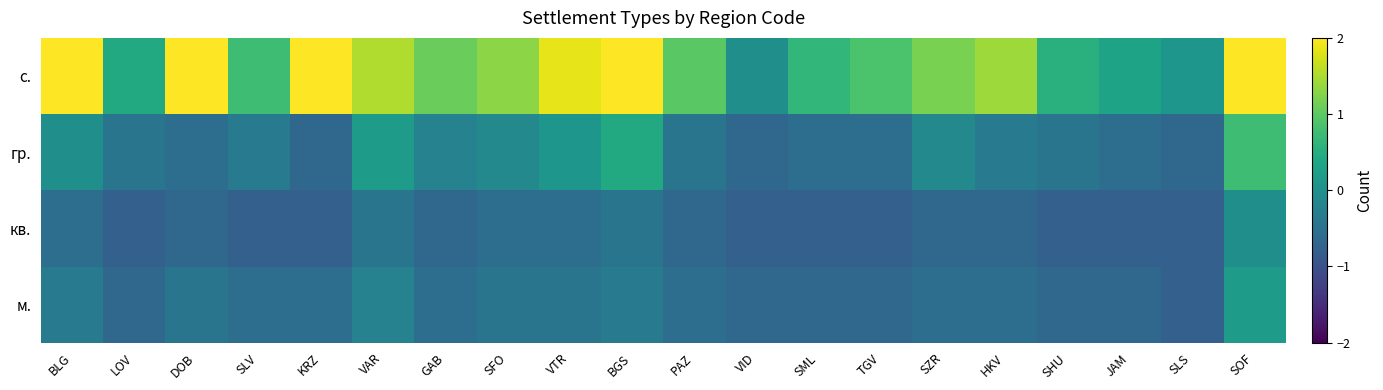

Between SOF and LOV, which is larger?

SOF